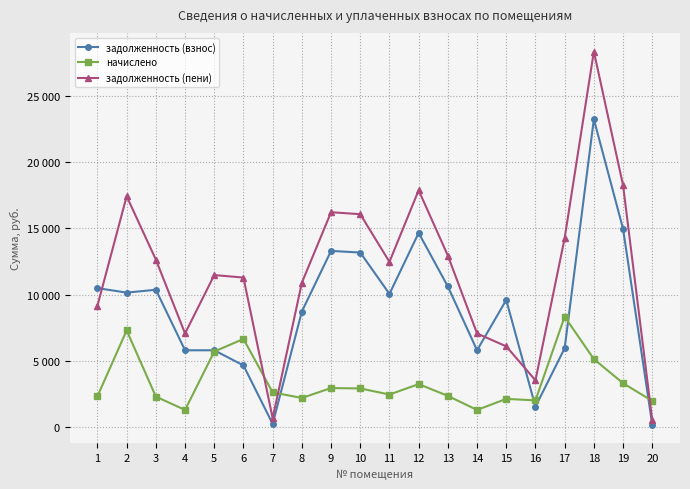

Rank the series by their maximum value, from highest to lowest.

задолженность (пени), задолженность (взнос), начислено